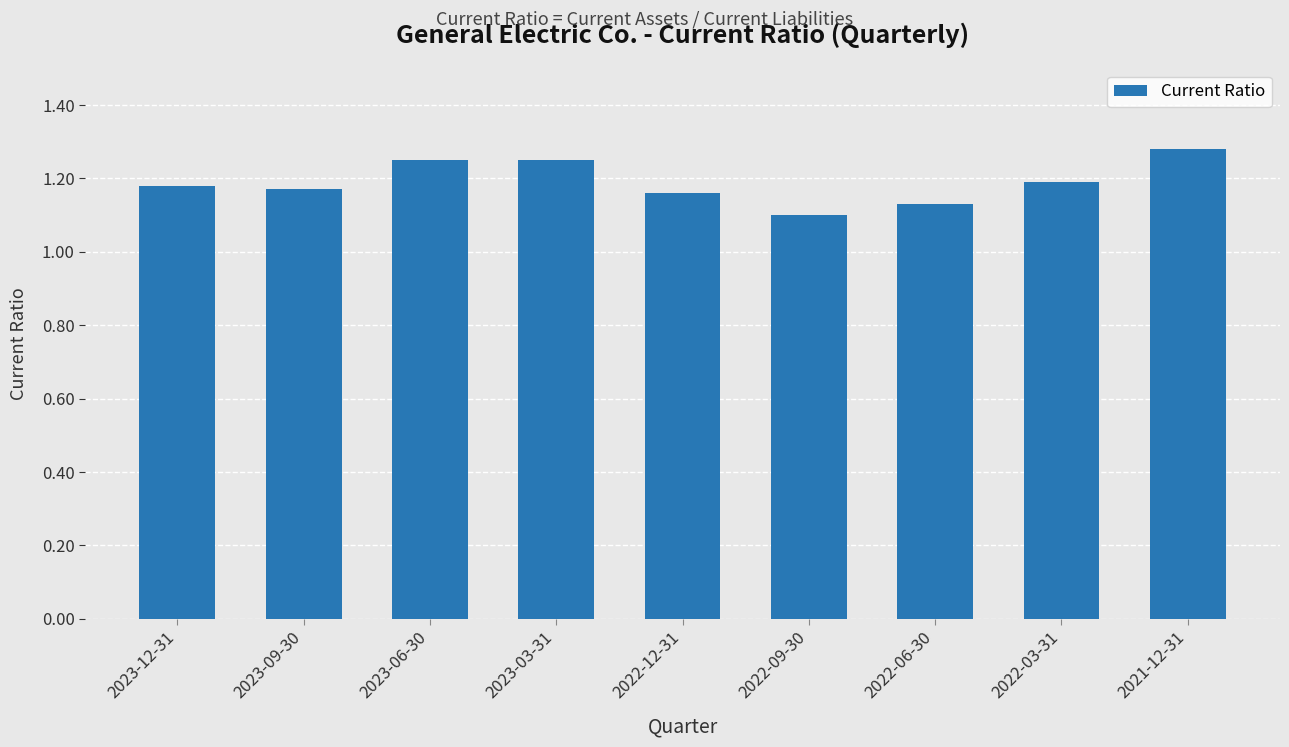

Does the chart contain stacked bars?

No